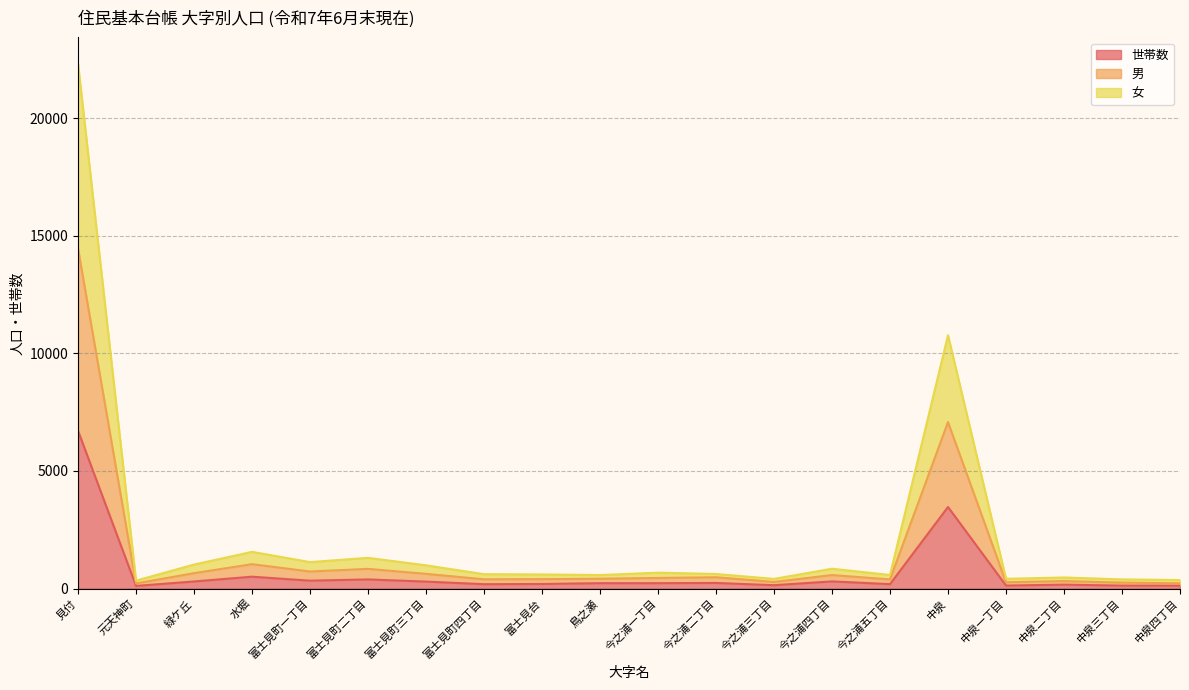

At which label does 世帯数 reach its peak?

見付